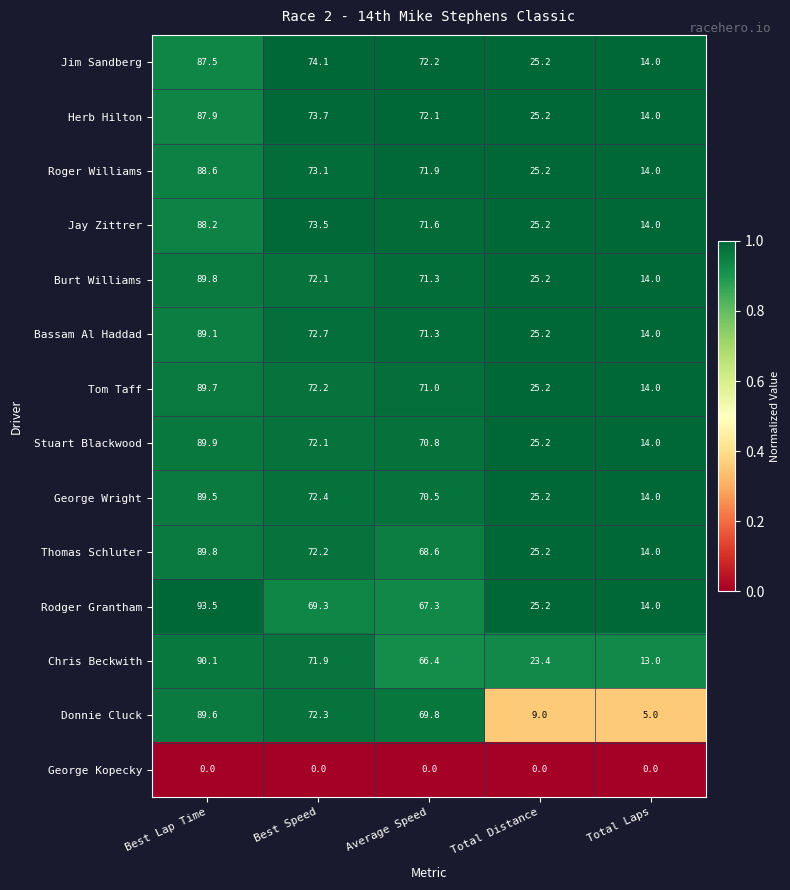

What value does the George Wright series have at Best Lap Time?

89.5